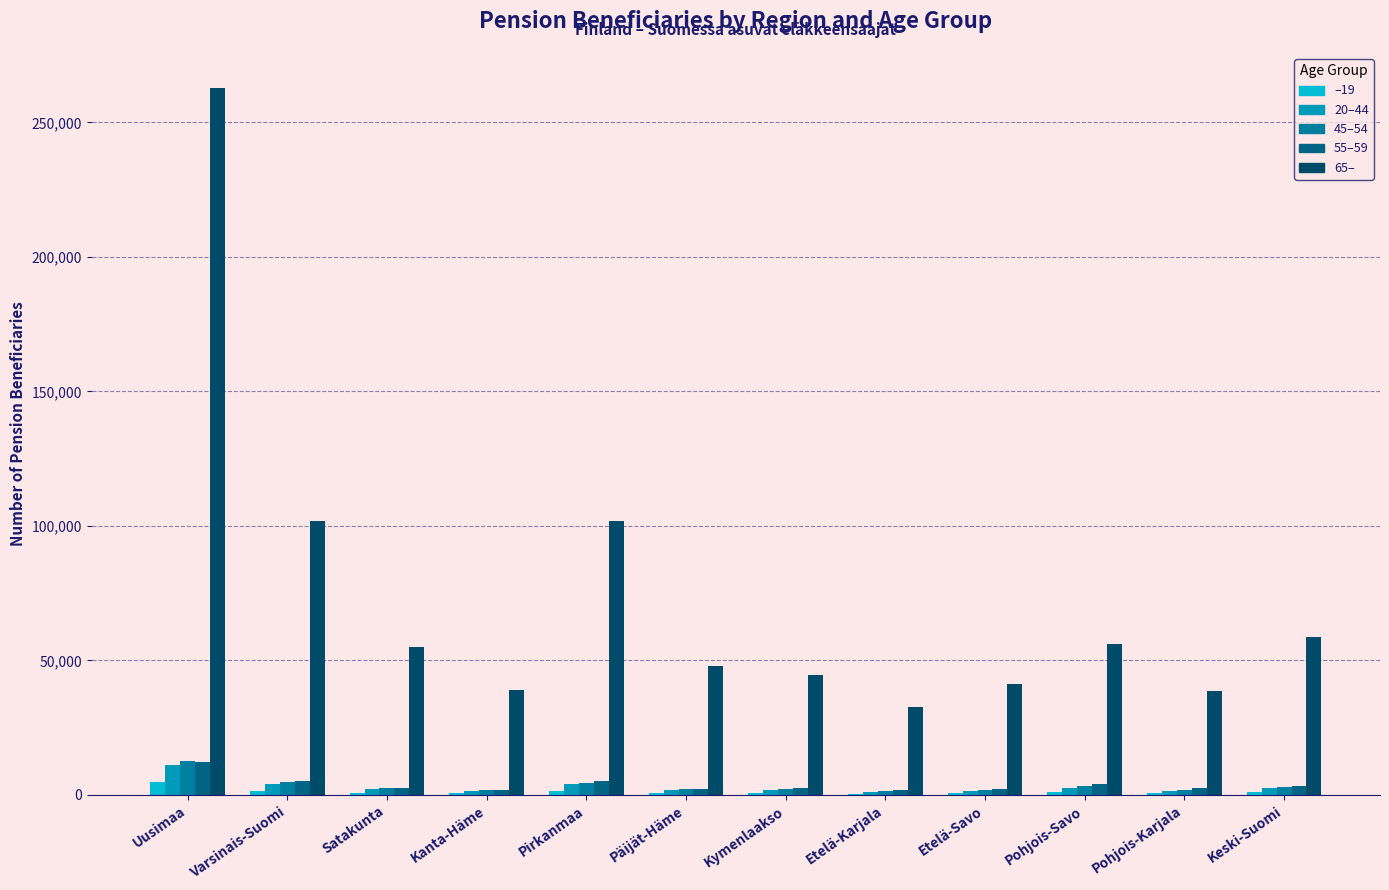

How many series are shown in this chart?

5